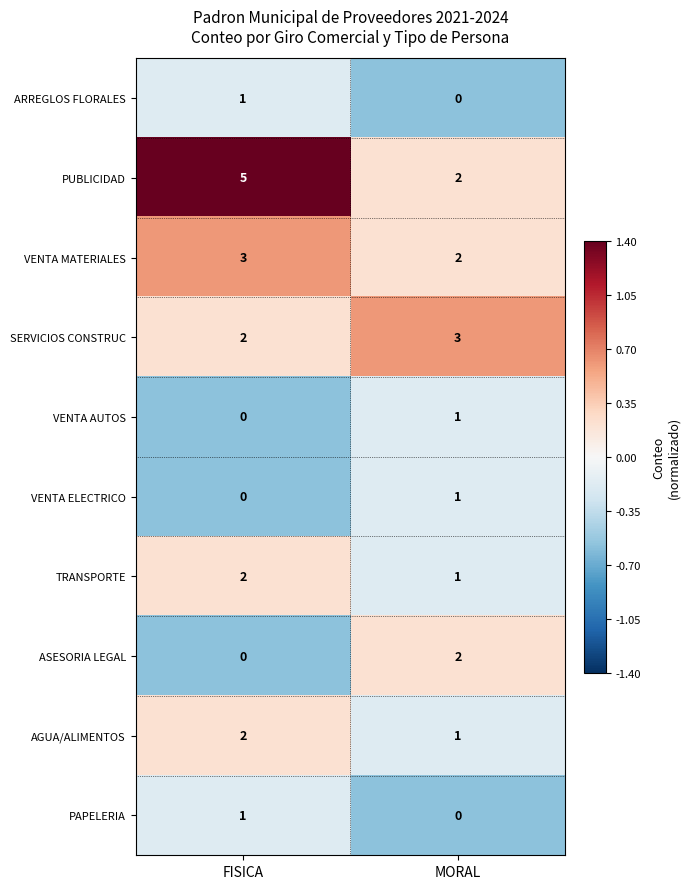

At which label is VENTA ELECTRICO closest to 0?

FISICA